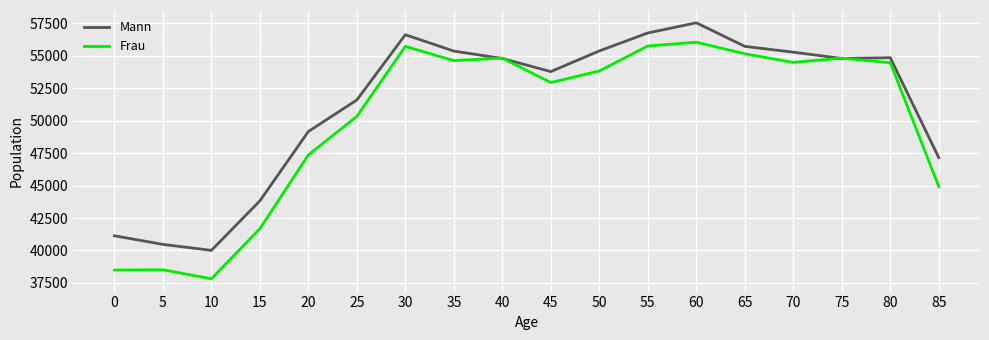

The Frau series shows 47366 at 20. True or false?

True